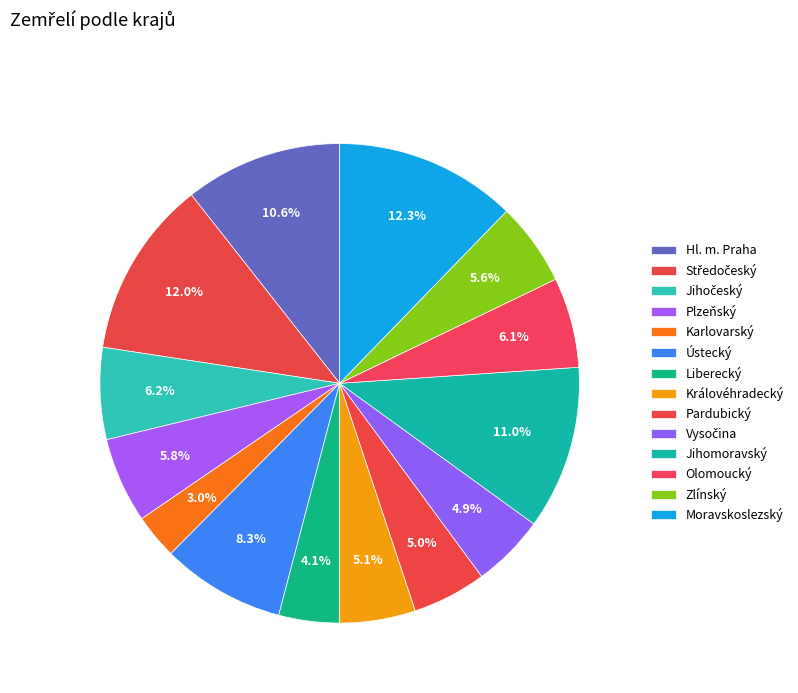

Which slice is the largest?

Moravskoslezský